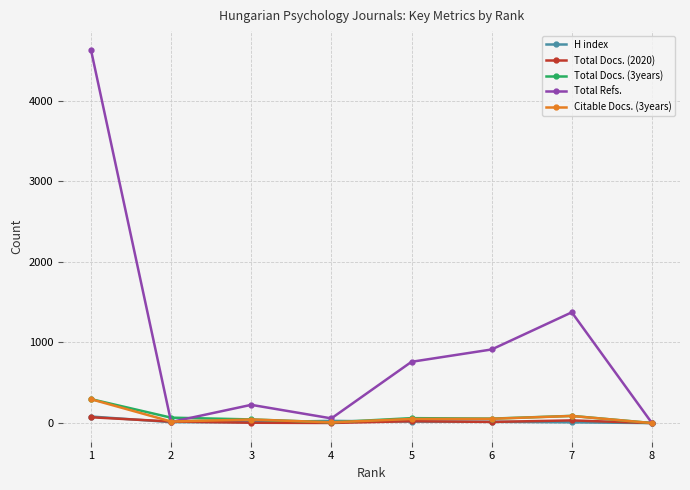

Between 6 and 8, which series saw the biggest shift?

Total Refs.